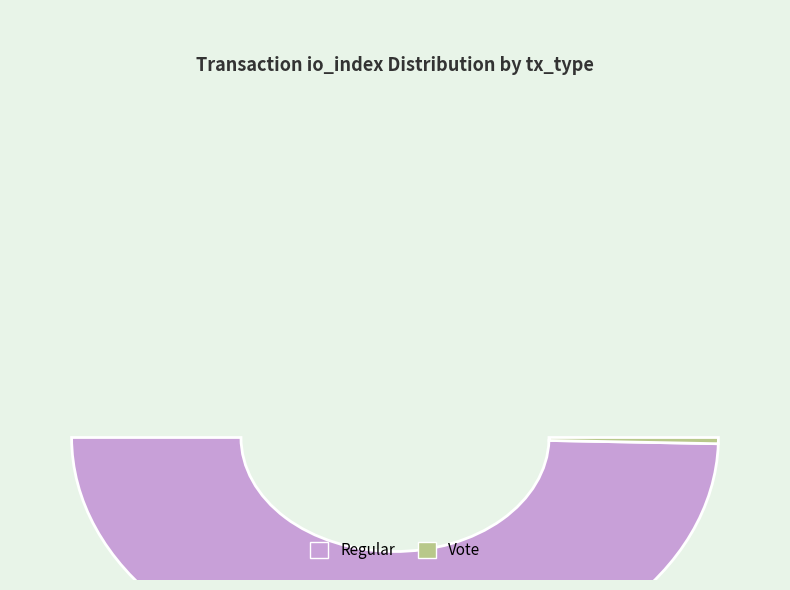

What is the majority slice?

Regular (io_index=359)